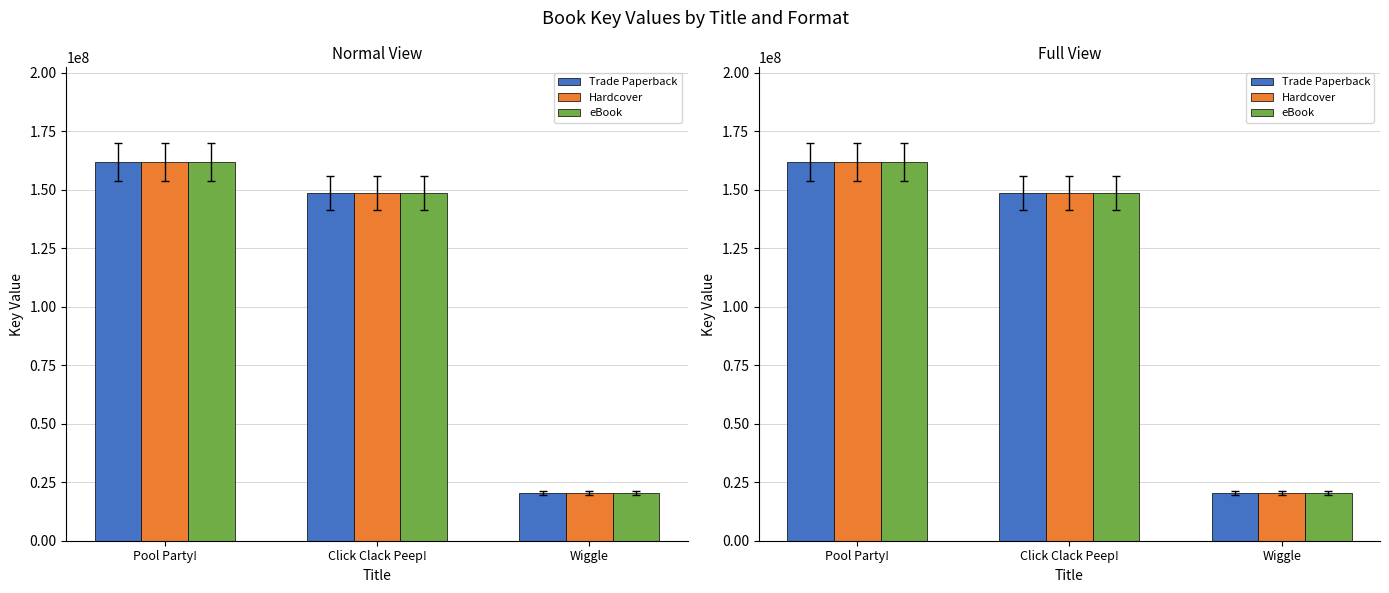

Reading left to right, list all the values displayed in this chart.

Trade Paperback: 161858387	148656958	20387100
Hardcover: 161858387	148656958	20387100
eBook: 161858387	148656958	20387100